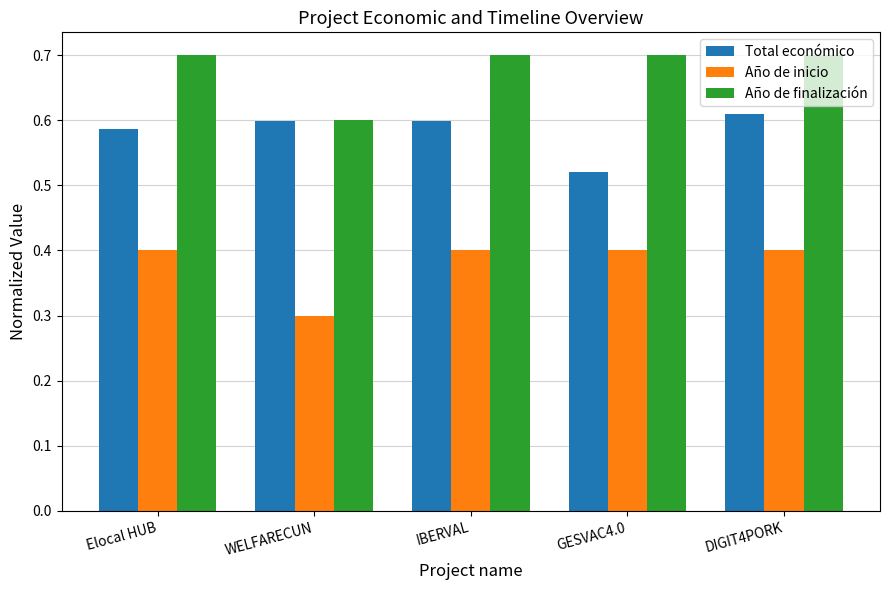

What is the smallest value displayed?

0.3